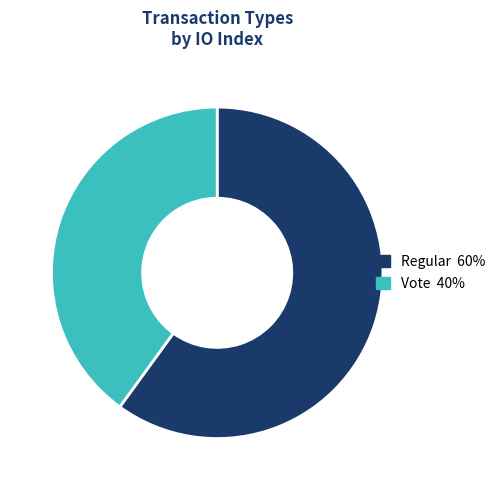

Does Vote 40% represent more than half of the total?

No